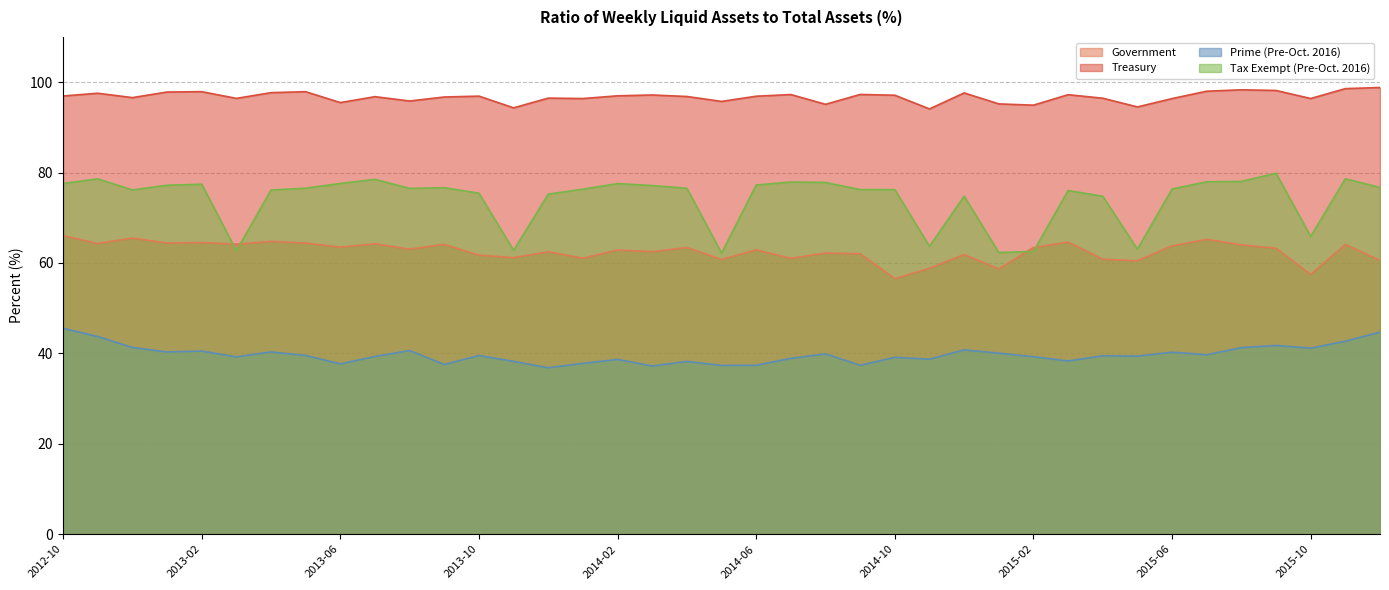

How many series are shown in this chart?

4